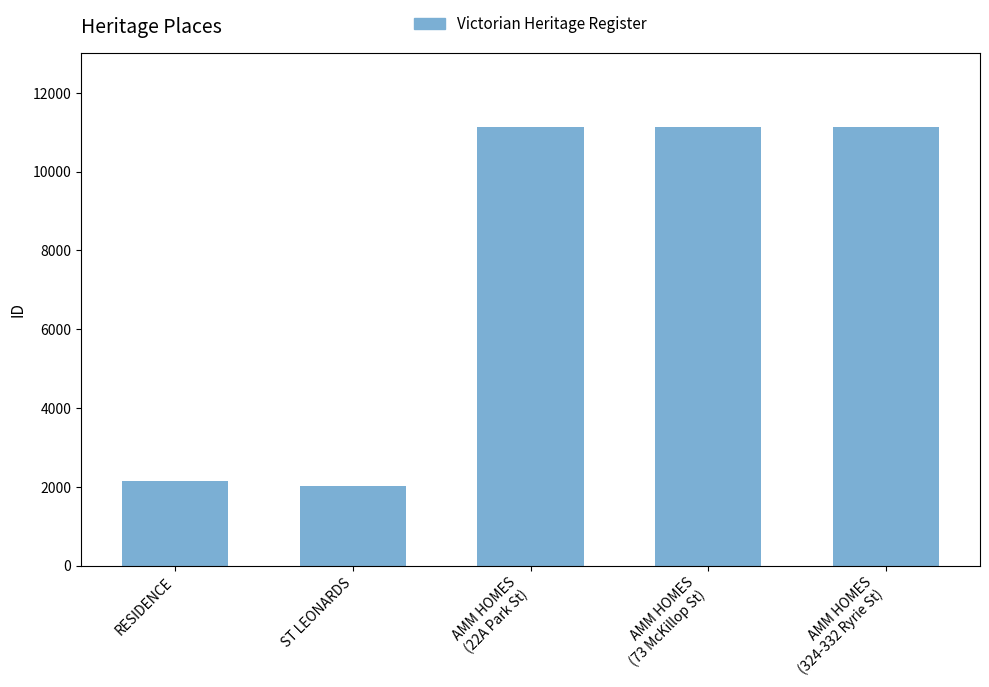

What is the sum of the values at ST LEONARDS and AMM HOMES
(73 McKillop St)?

13133